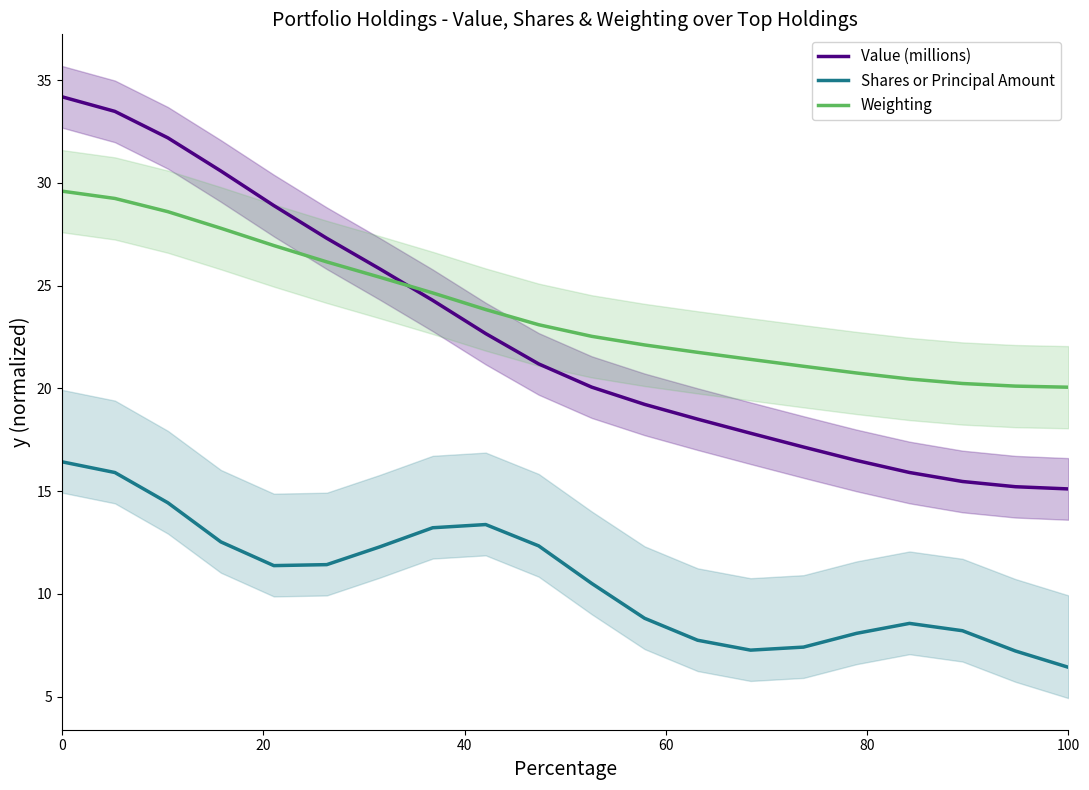

What is the value of the Weighting point at the 8th from the left?

24.6